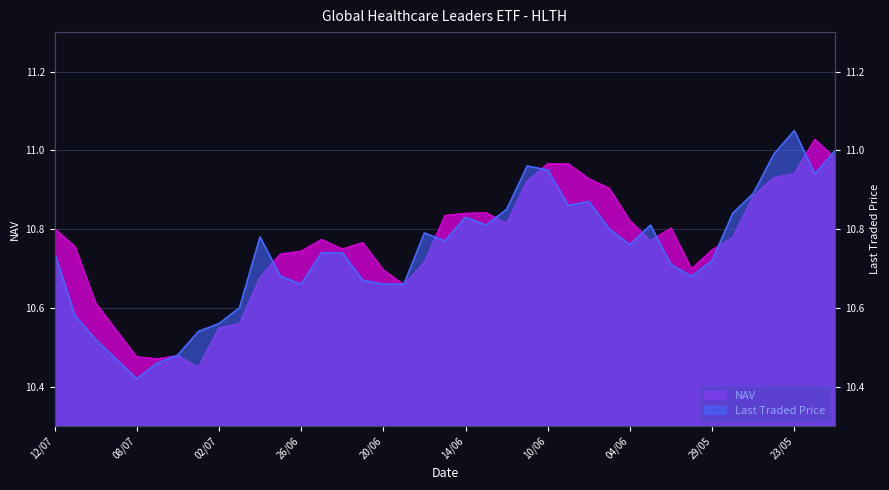

Which has a higher value, 11/06 or 21/06?

11/06